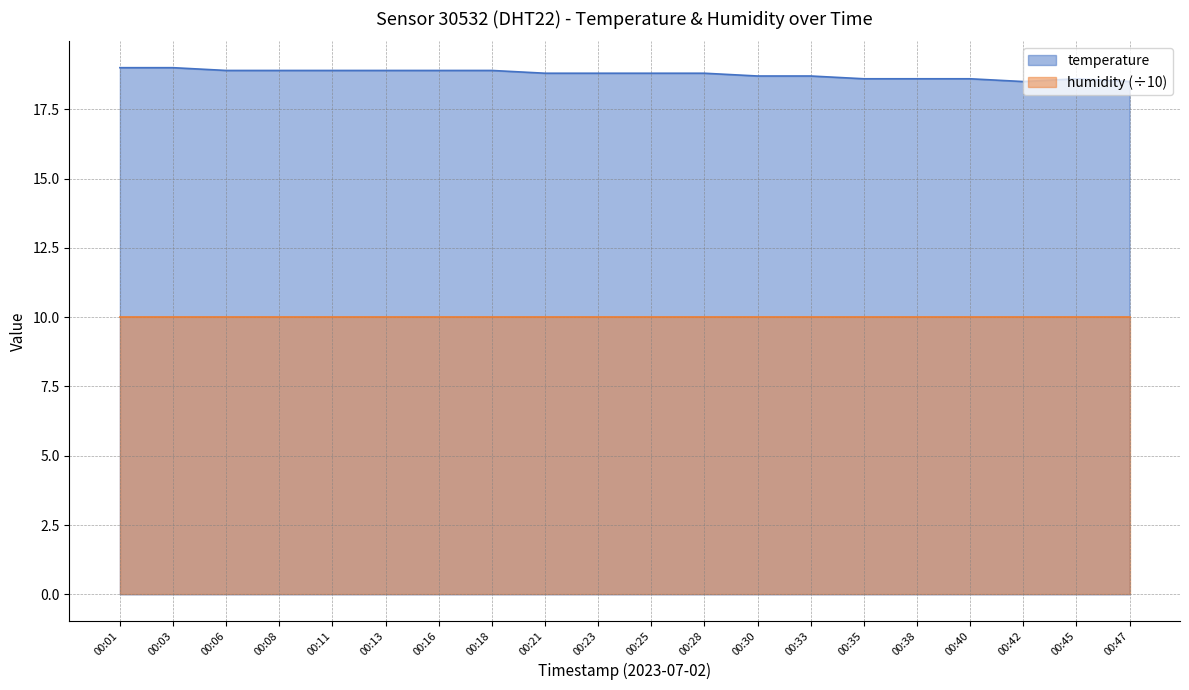

Is it true that the value at 00:40 is 6.8?

False